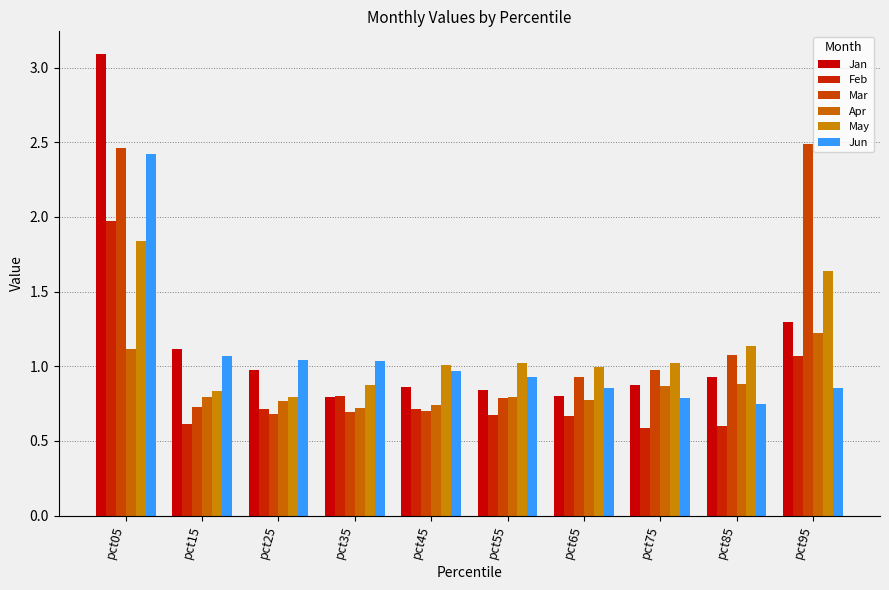

Read the Apr value at pct65.

0.8